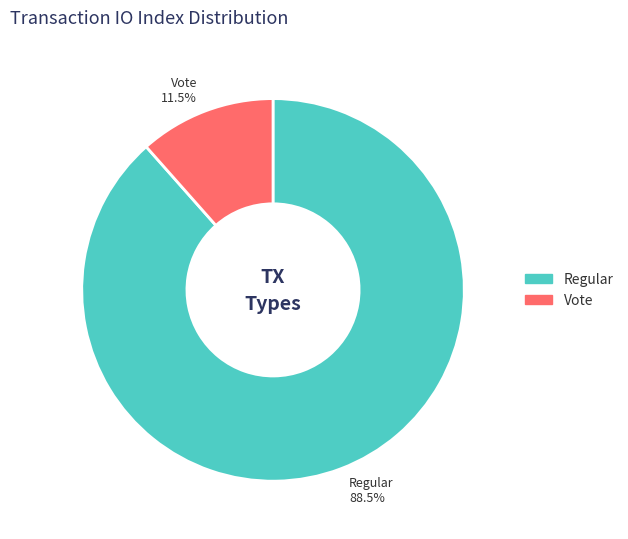

How much of the chart is everything except Vote?

88.5%